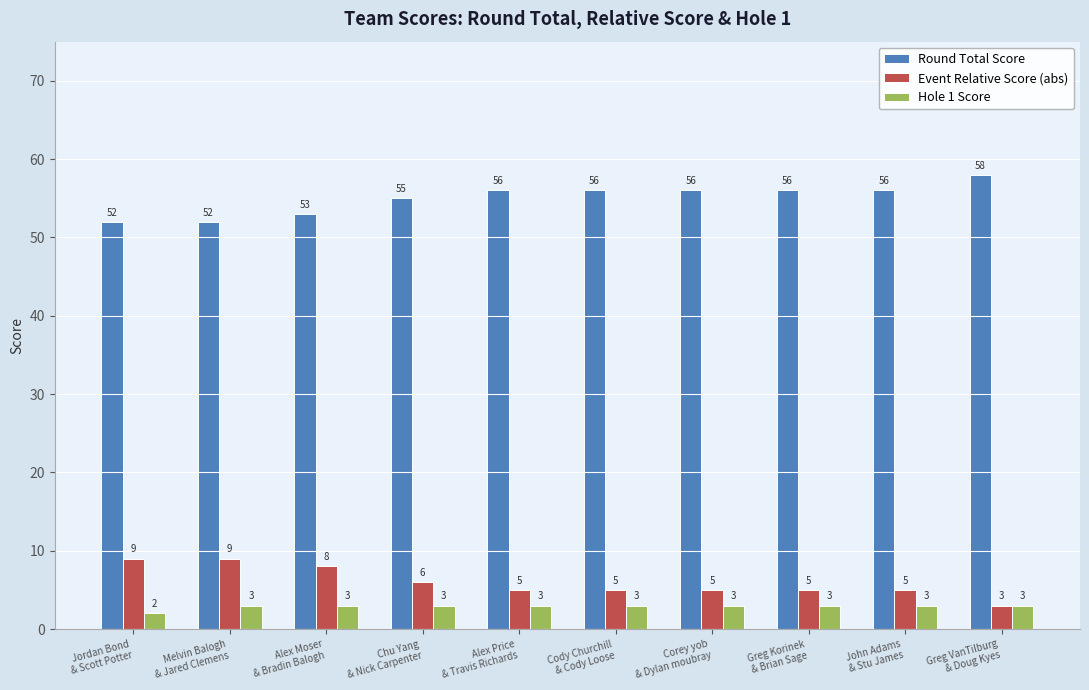

Does the chart contain any negative values?

No